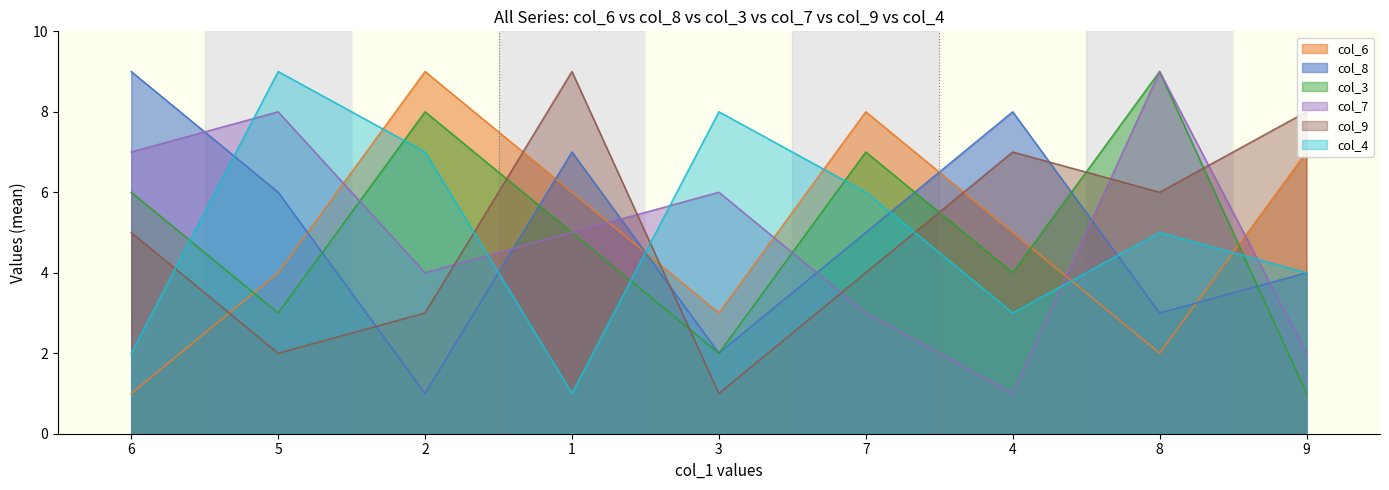

What value does the col_9 series have at 9?

8